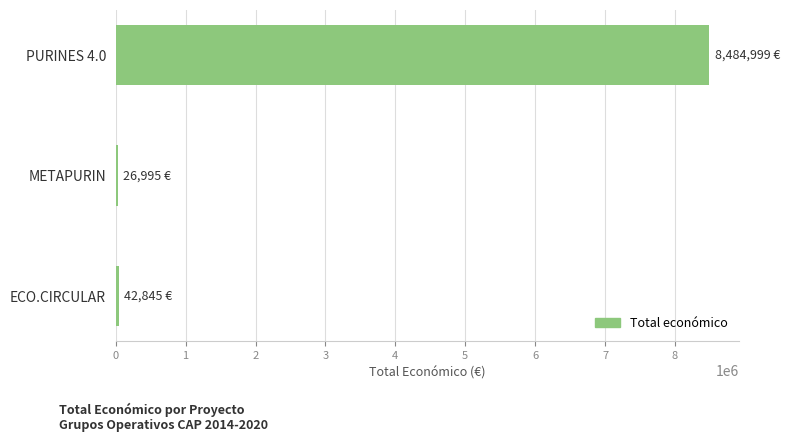

What is the sum of all values?

8554839